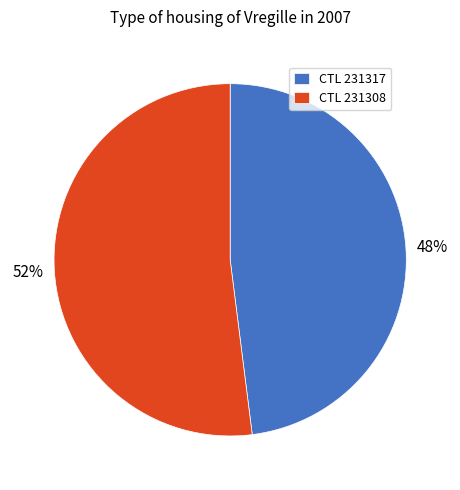

Combined, do CTL 231308 and CTL 231317 account for over 50%?

Yes